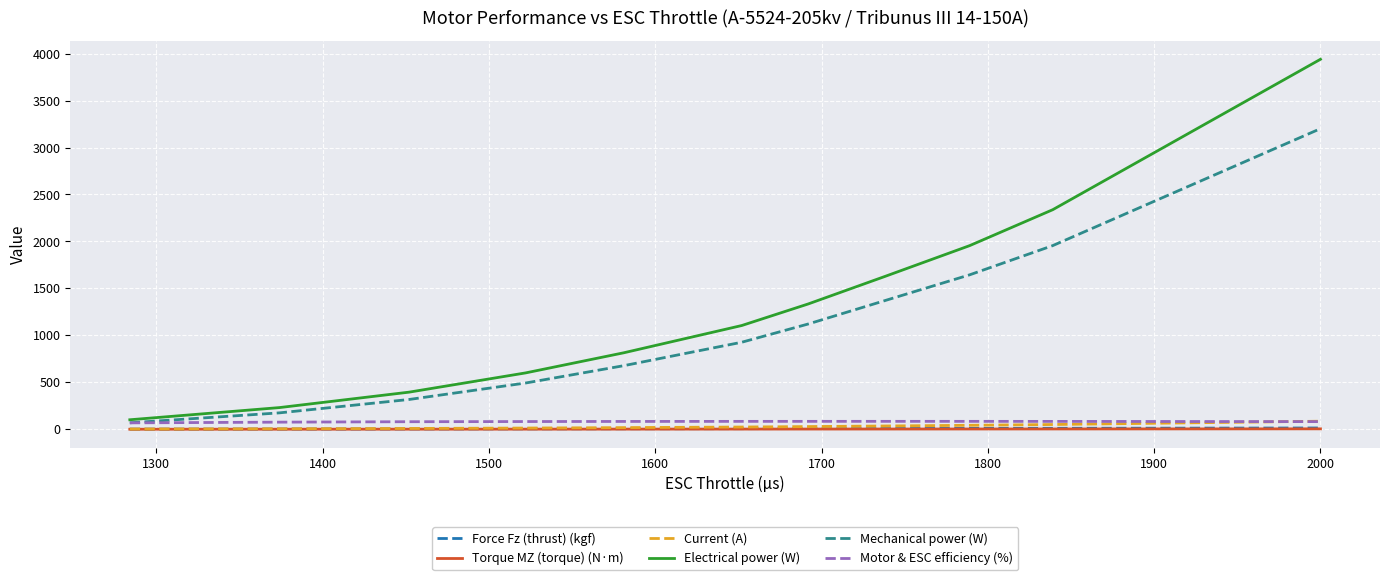

What is the greatest value displayed?

3939.9